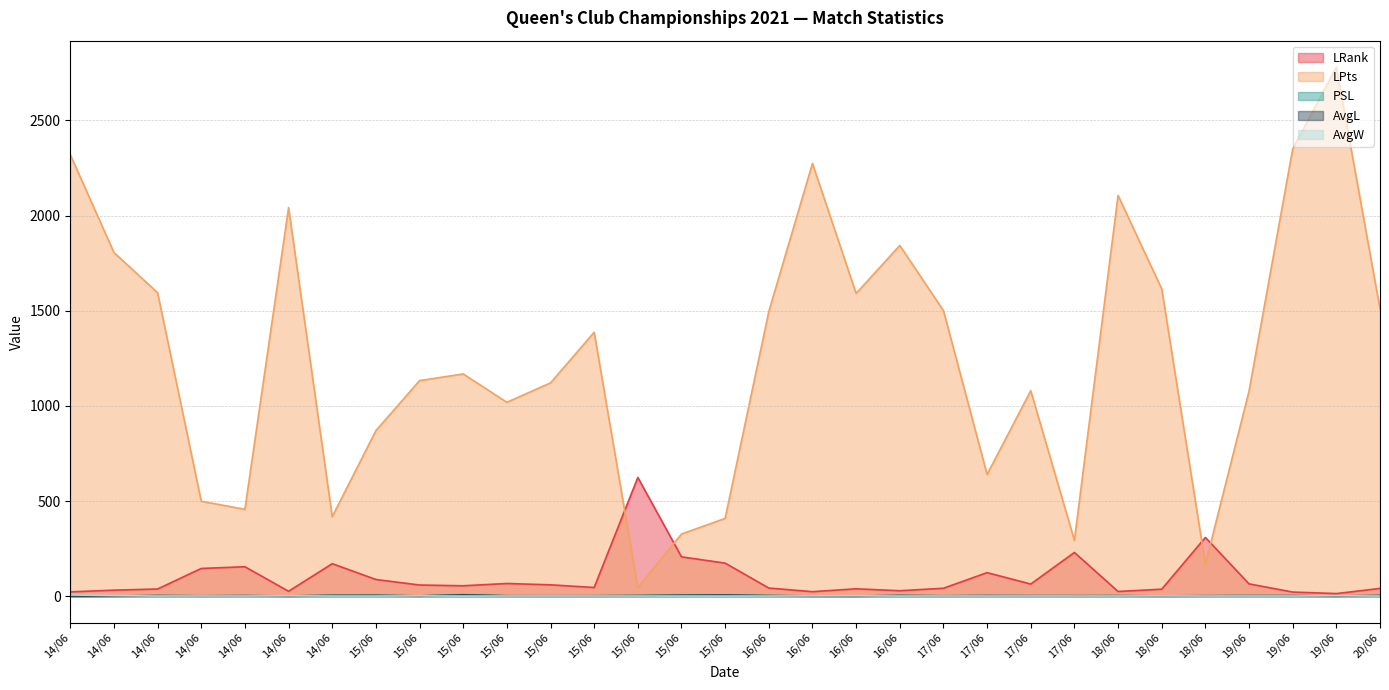

True or false: PSL and AvgW cross at least once.

True